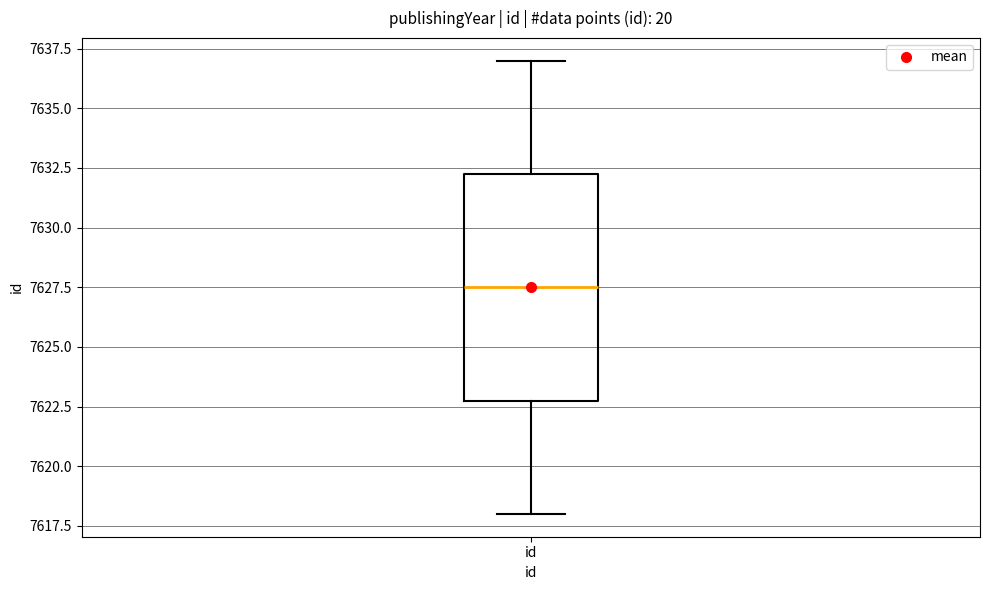

Read this box plot against the y-axis: the position of the median line, the range covered by the box, and the ends of both whiskers. The values are not printed on the chart, so give them approximately, as read against the axis.

median 7627.5, box 7623.0 to 7632.5, whiskers 7618.0 to 7637.0